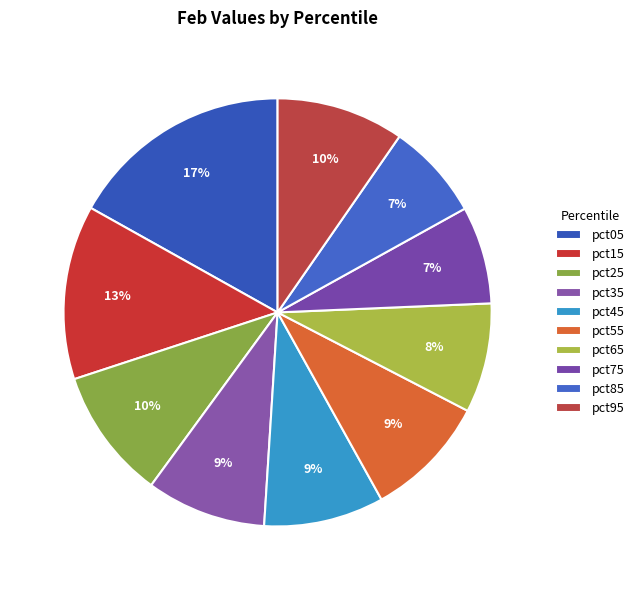

How many segments does this pie chart have?

10